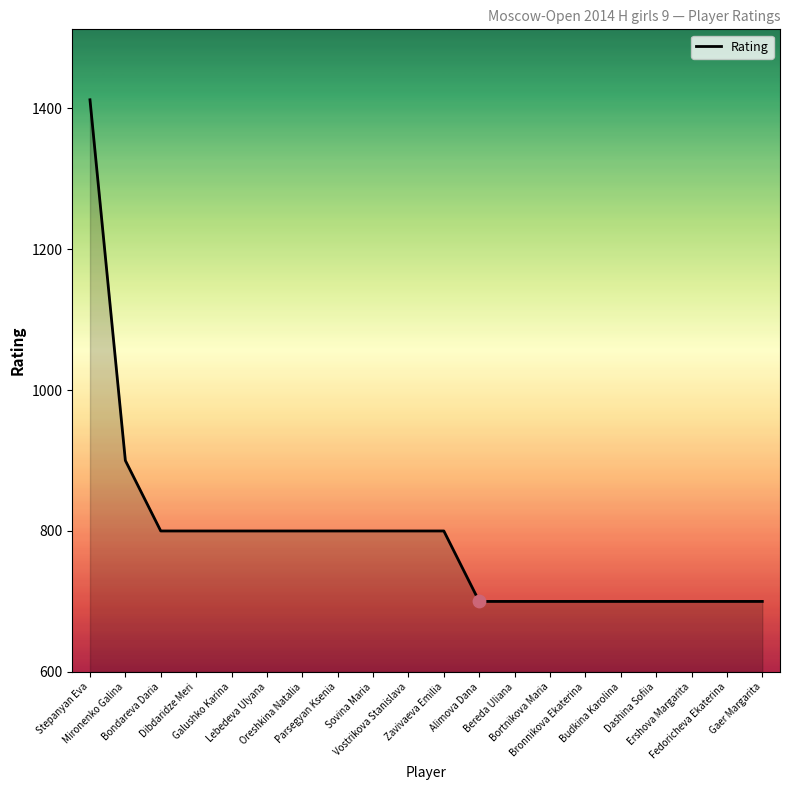

Between Bereda Uliana and Dibdaridze Meri, which is larger?

Dibdaridze Meri